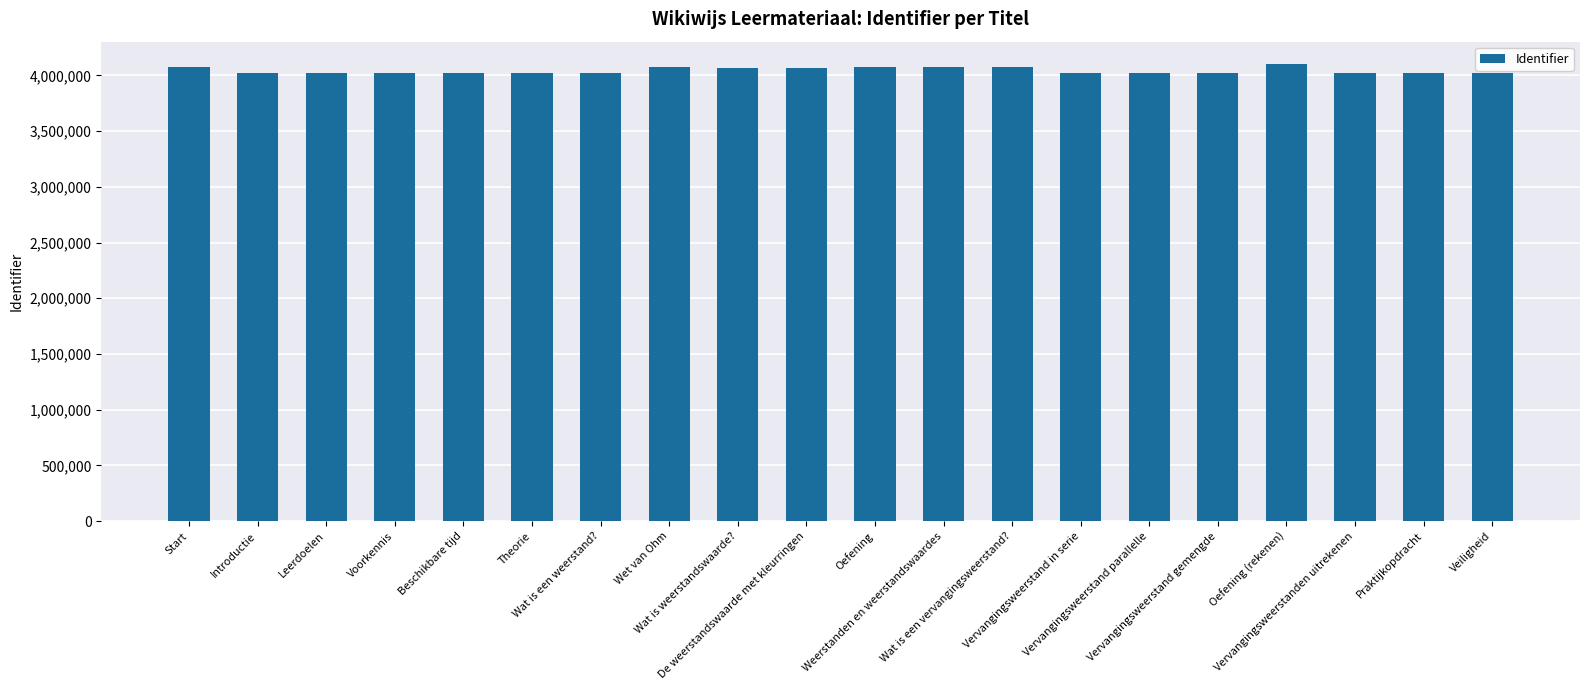

What is the sum of all values?

80893627